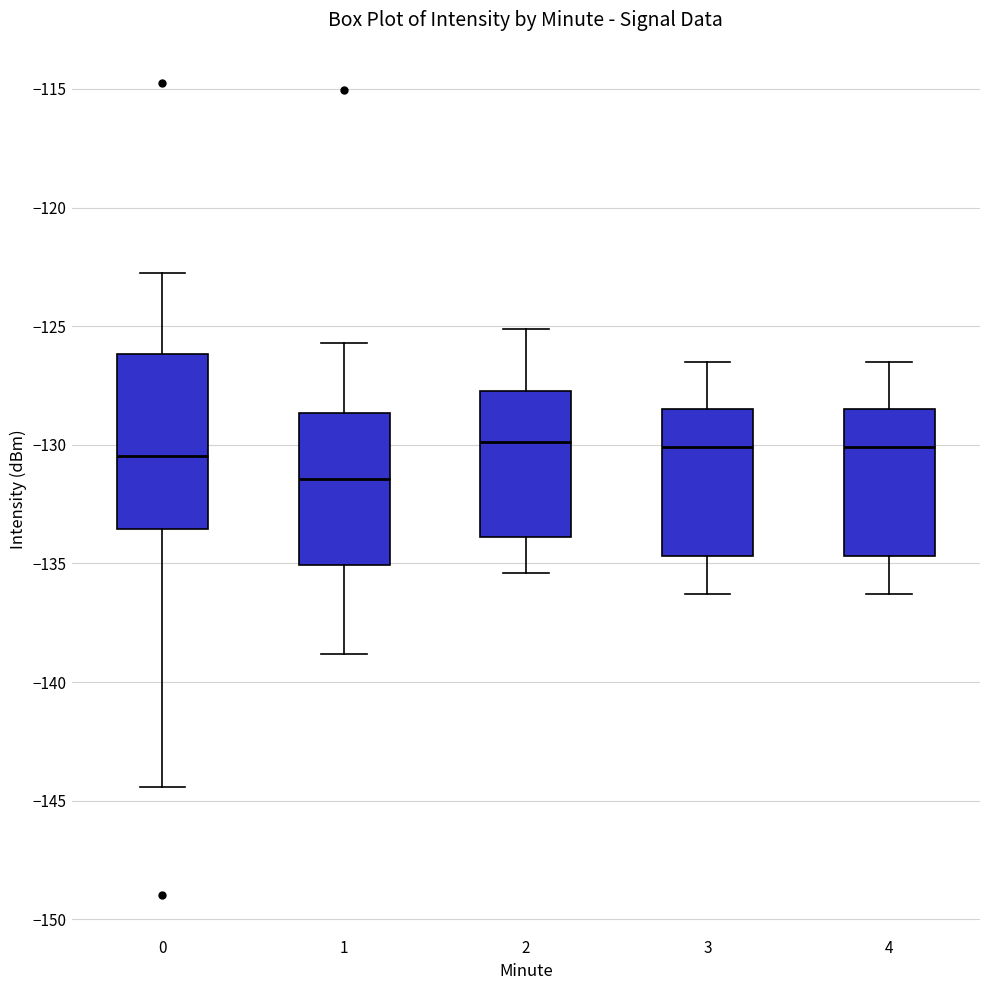

Reading left to right, transcribe this box plot: for each box, give where its median line is, the range the box spans, and where its two whiskers end, as read against the y-axis. The values are not printed on the chart, so give them approximately, as read against the axis.

0: median -130.5, box -133.5 to -126.0, whiskers -144.5 to -123.0
1: median -131.5, box -135.0 to -128.5, whiskers -139.0 to -125.5
2: median -130.0, box -134.0 to -127.5, whiskers -135.5 to -125.0
3: median -130.0, box -134.5 to -128.5, whiskers -136.5 to -126.5
4: median -130.0, box -134.5 to -128.5, whiskers -136.5 to -126.5